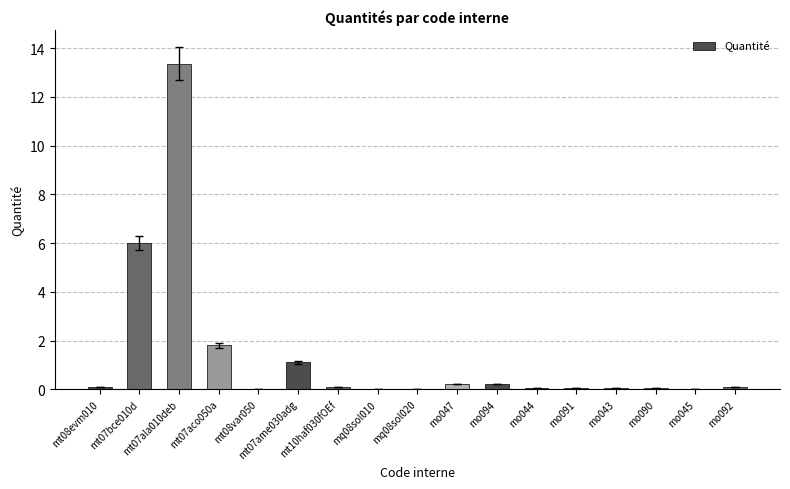

Which label corresponds to the largest value in the chart?

mt07ala010deb